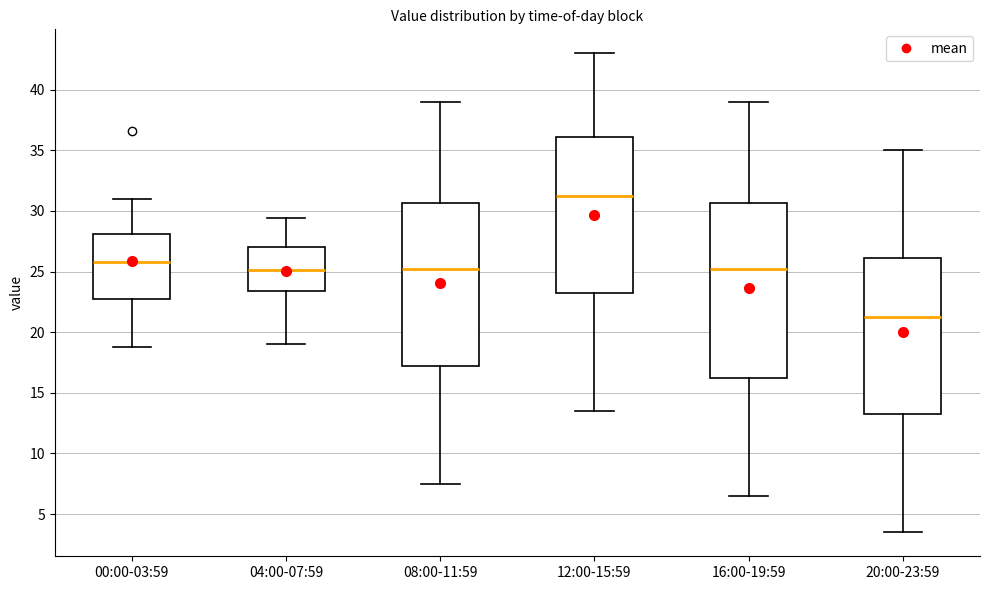

Comparing the boxes themselves (not the whiskers), which one is the tallest?

16:00-19:59